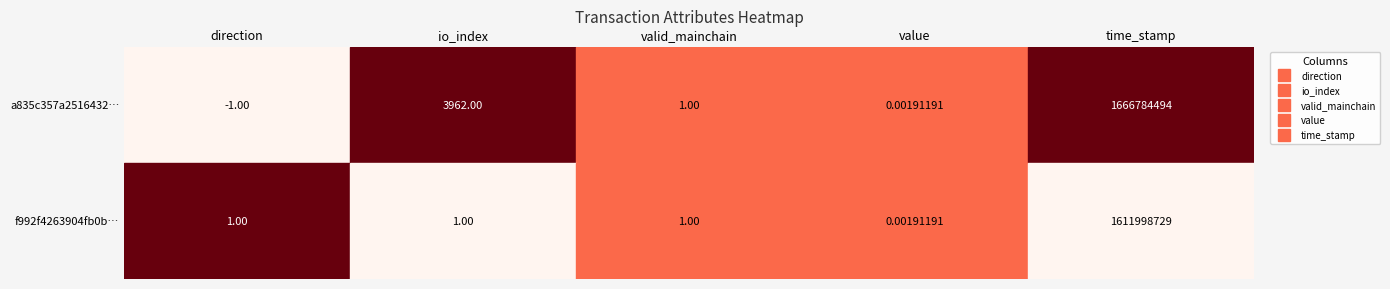

What value does the f992f4263904fb0b74776393871b8ff3b15cff2 series have at valid_mainchain?

1.0